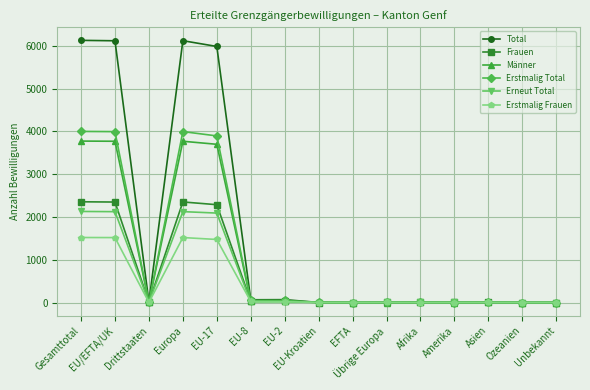

How many lines are shown in the chart?

6